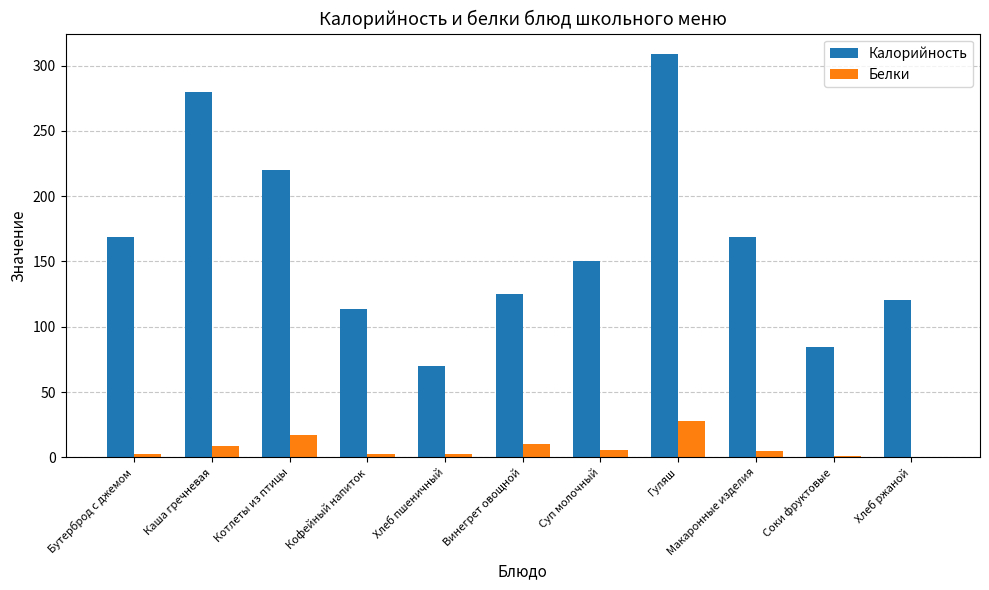

Count the number of categories in the chart.

11